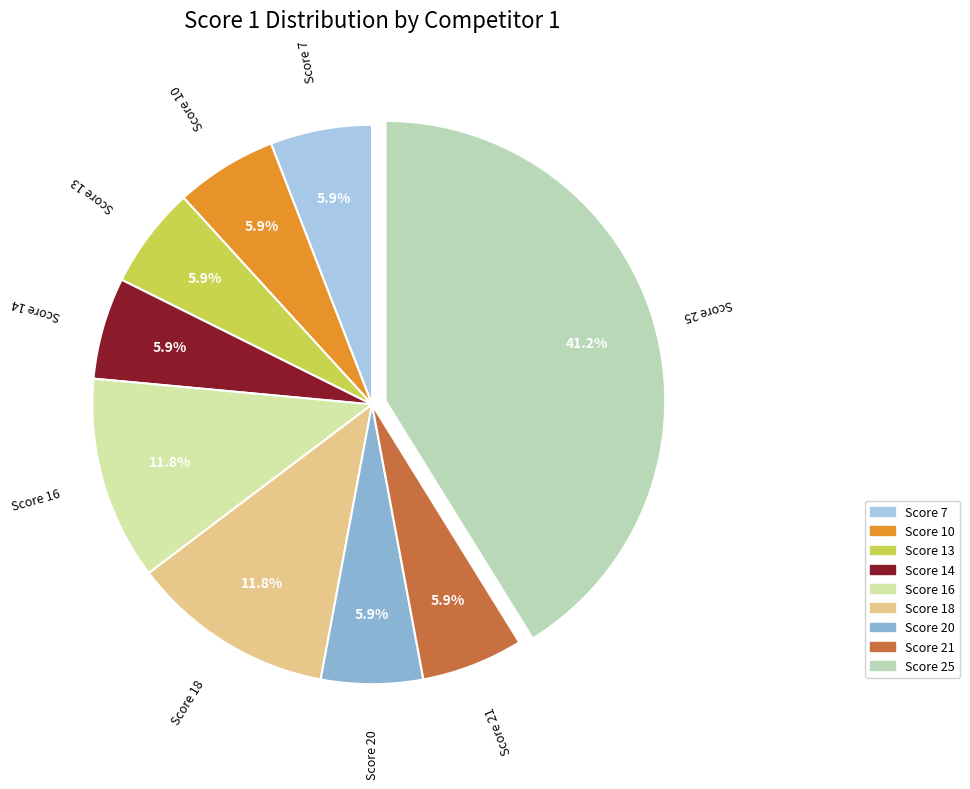

How many segments does this pie chart have?

9